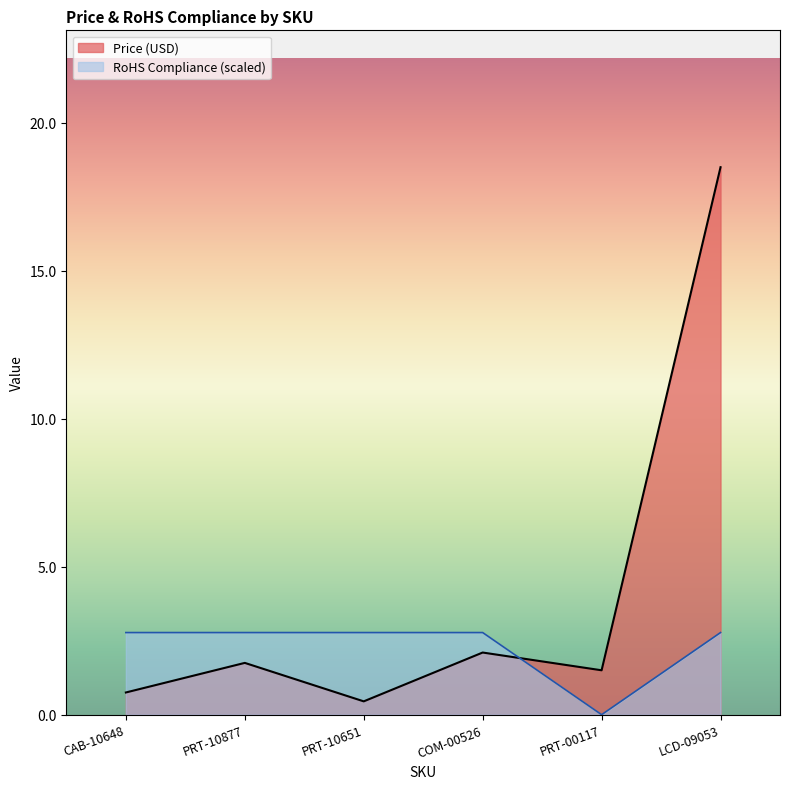

What is the greatest value displayed?

18.5